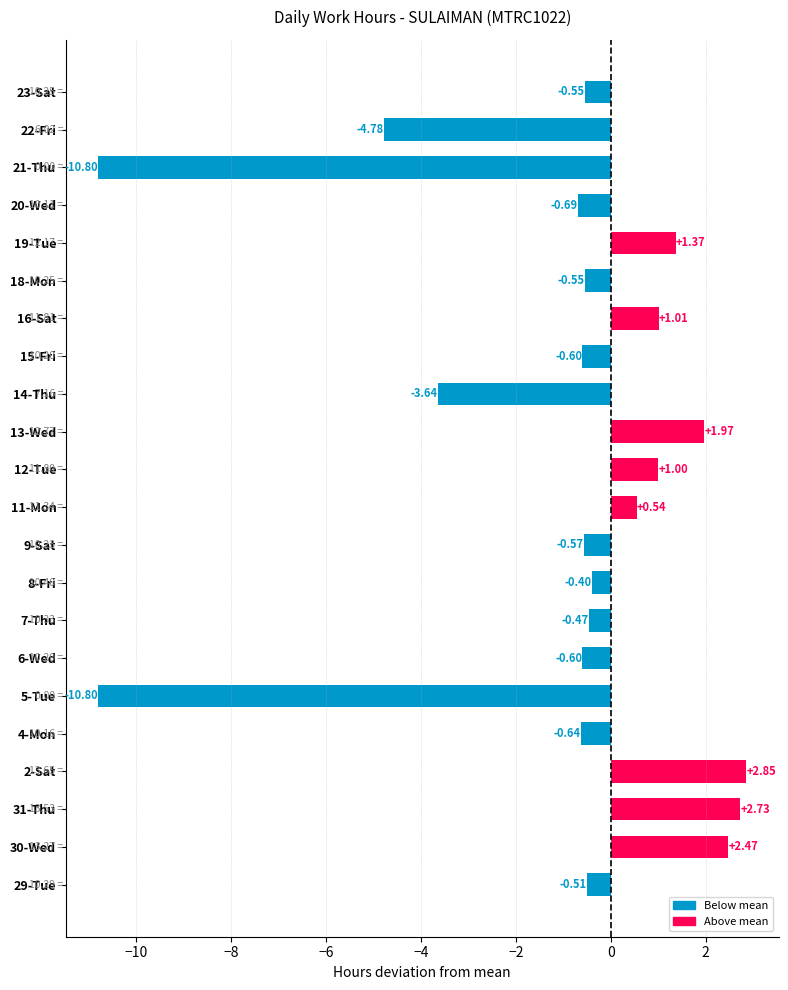

What is the sum of the values at 11-Mon and 31-Thu?

3.3